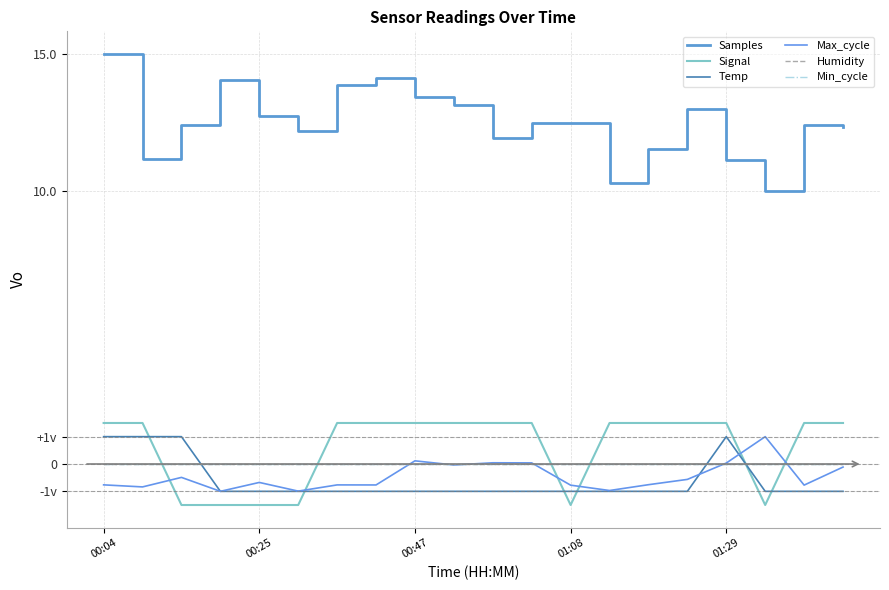

Is this an area chart (filled region under the line)?

No